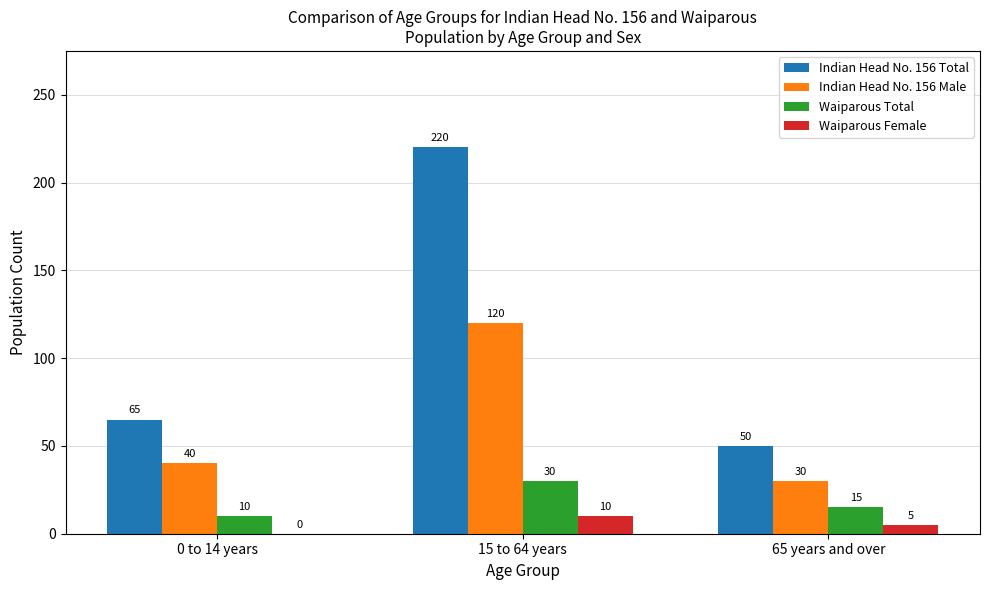

What is the sum of all Waiparous Total values?

55